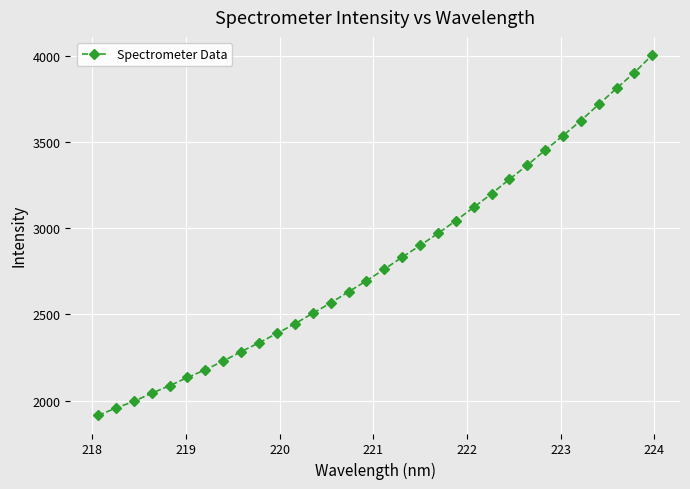

What is the sum of all values?

89913.9